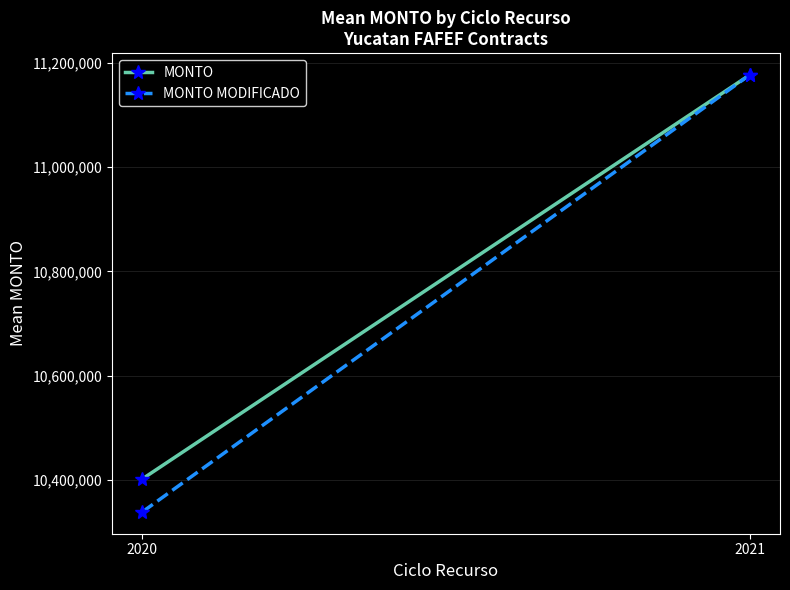

Which series has the largest total across all categories?

MONTO